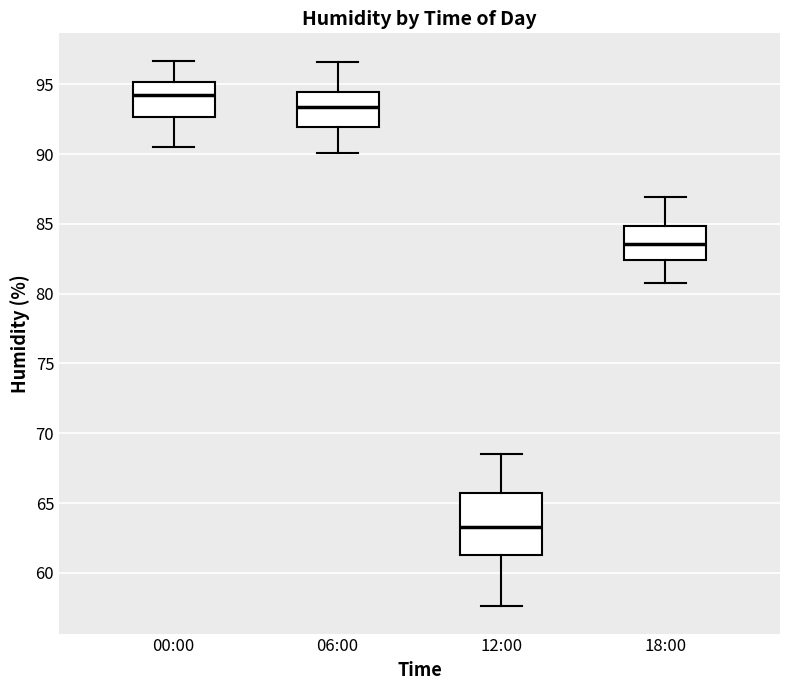

Where does the lower whisker of the box for 18:00 end on the y-axis? The values are not printed on the chart, so give them approximately, as read against the axis.

81.0